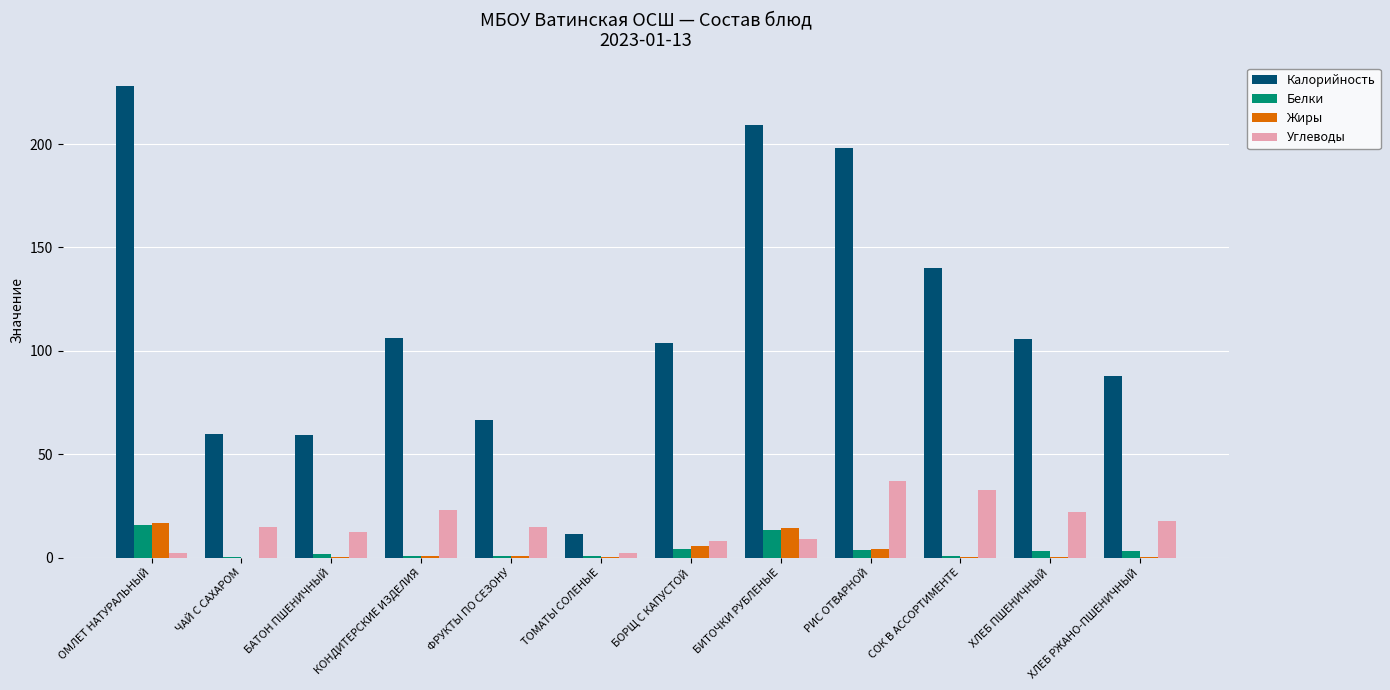

Which label corresponds to the largest value in the chart?

ОМЛЕТ НАТУРАЛЬНЫЙ